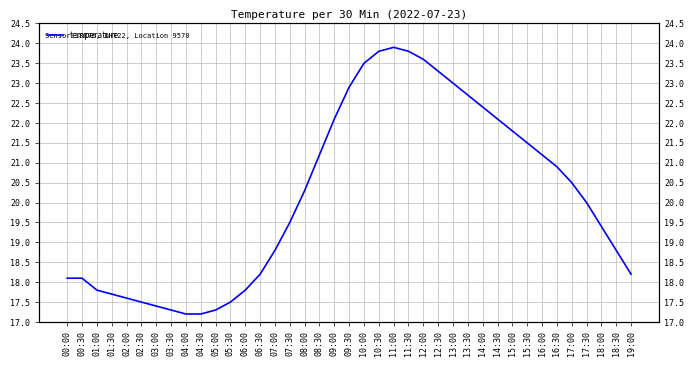

Rank the categories by value from lowest to highest.

04:00, 04:30, 03:30, 05:00, 03:00, 02:30, 05:30, 02:00, 01:30, 01:00, 06:00, 00:00, 00:30, 06:30, 19:00, 07:00, 18:30, 18:00, 07:30, 17:30, 08:00, 17:00, 16:30, 08:30, 16:00, 15:30, 15:00, 09:00, 14:30, 14:00, 13:30, 09:30, 13:00, 12:30, 10:00, 12:00, 10:30, 11:30, 11:00